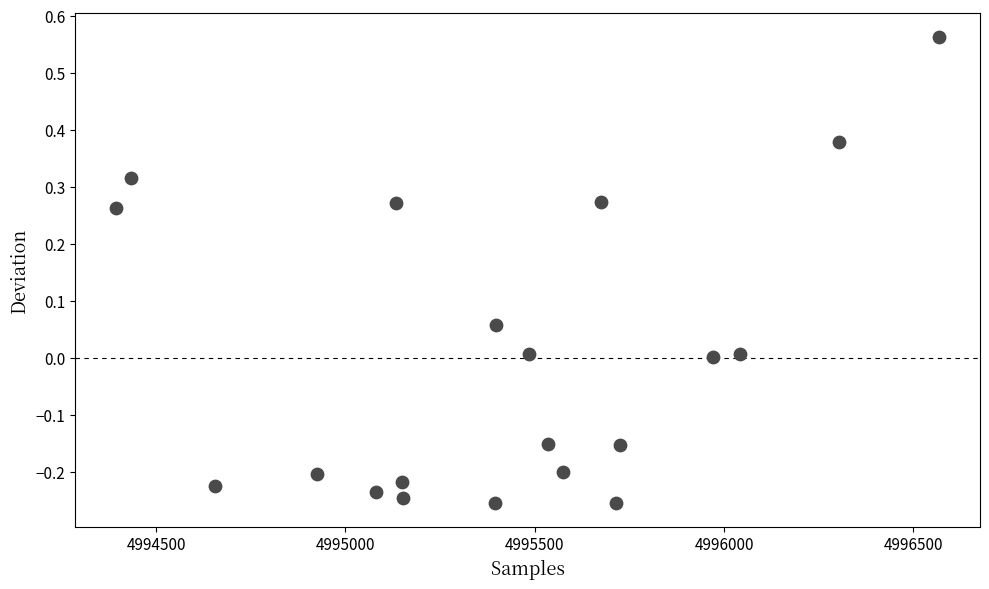

What is the range of Y values (max minus min)?

0.8